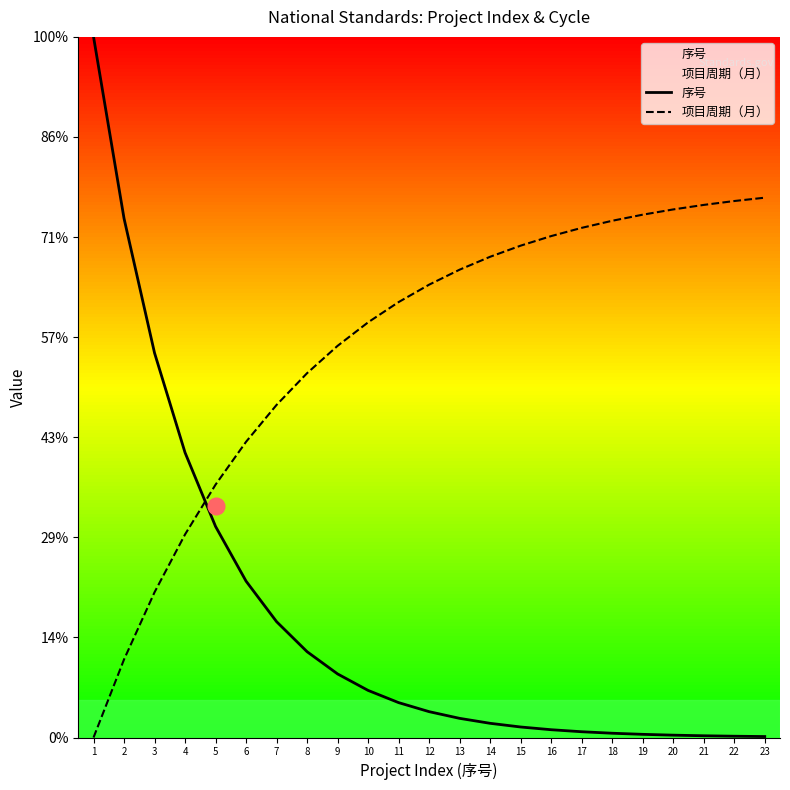

After their last crossing, which series has the higher values: 序号 or 项目周期（月）?

项目周期（月）